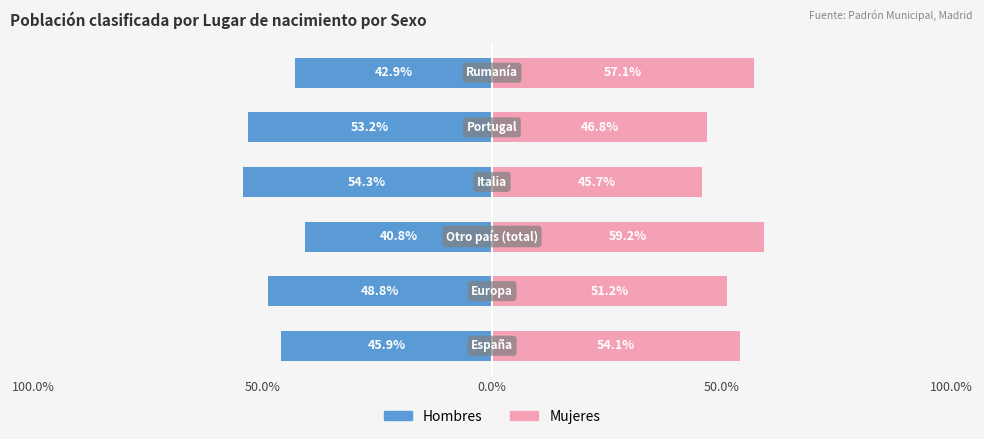

Is it true that Hombres equals -62.9 at 0.0%?

False